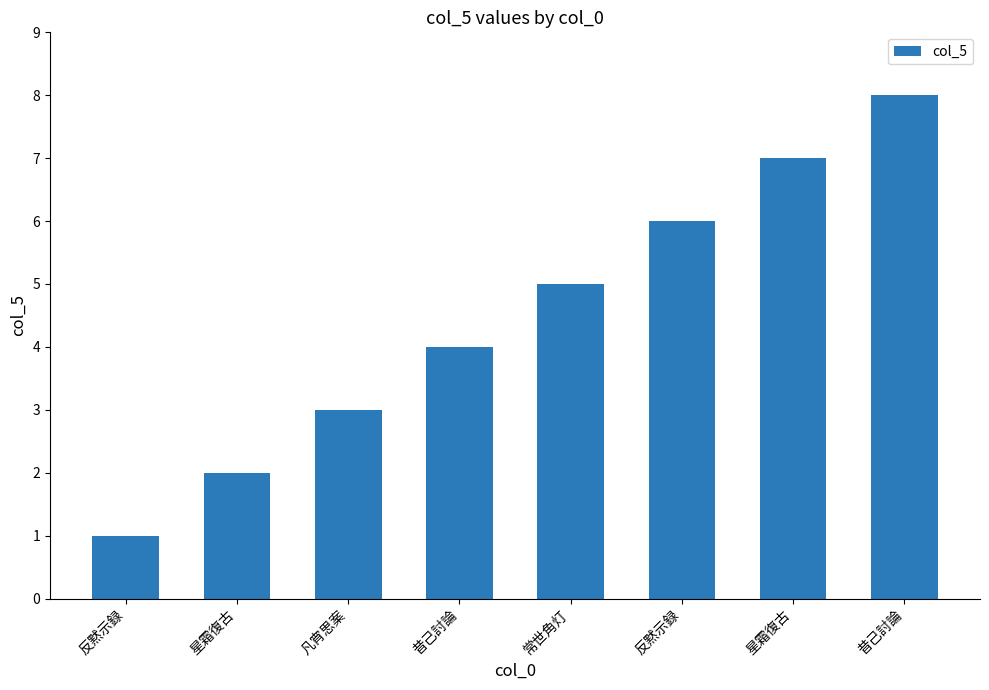

What is the difference between the values at 常世角灯 and 反黙示録?

4